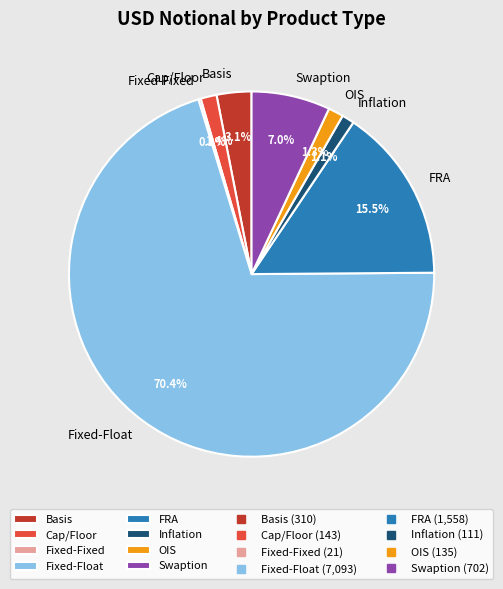

To the nearest percent, what percentage of the pie is Basis?

3%